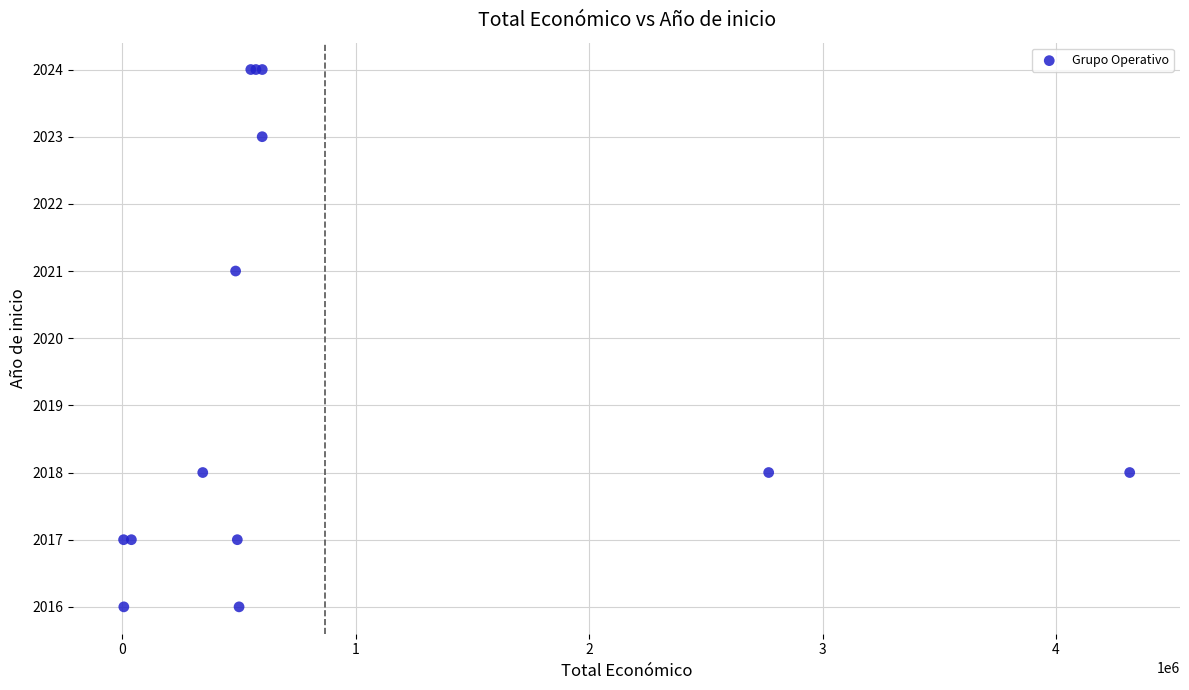

What Y value in the scatter plot is closest to 2020?

2021